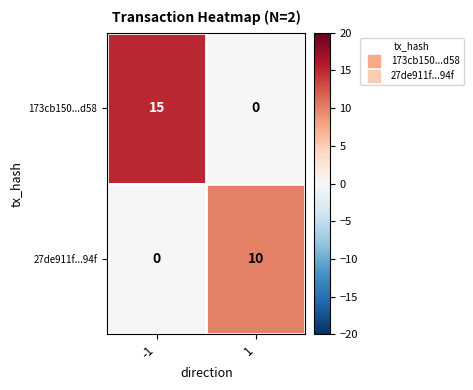

Reading left to right, what are all the values shown in this chart?

173cb150...d58: 15	0
27de911f...94f: 0	10